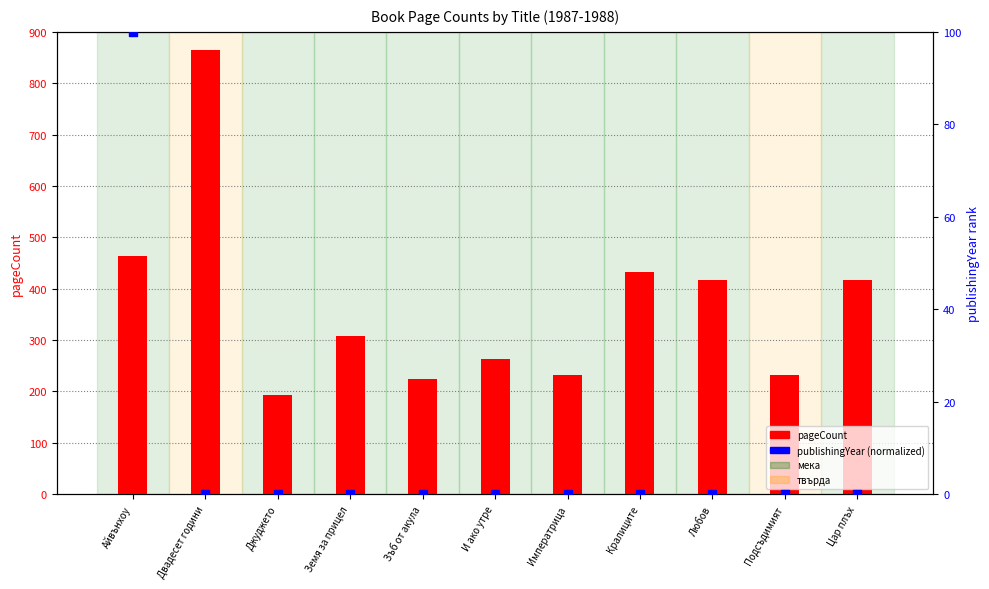

Is the value of publishingYear (normalized) at Земя за прицел greater than the value of pageCount at Подсъдимият?

No